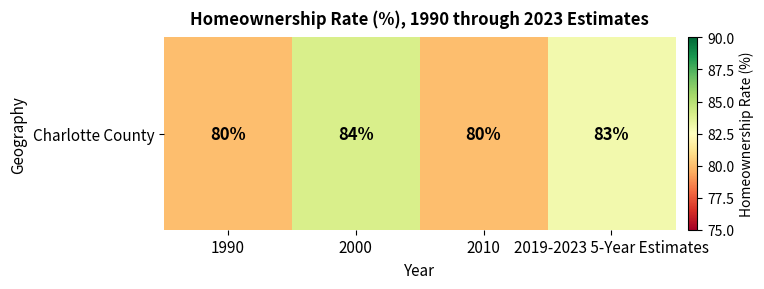

True or false: the data shows 145 at 2000.

False